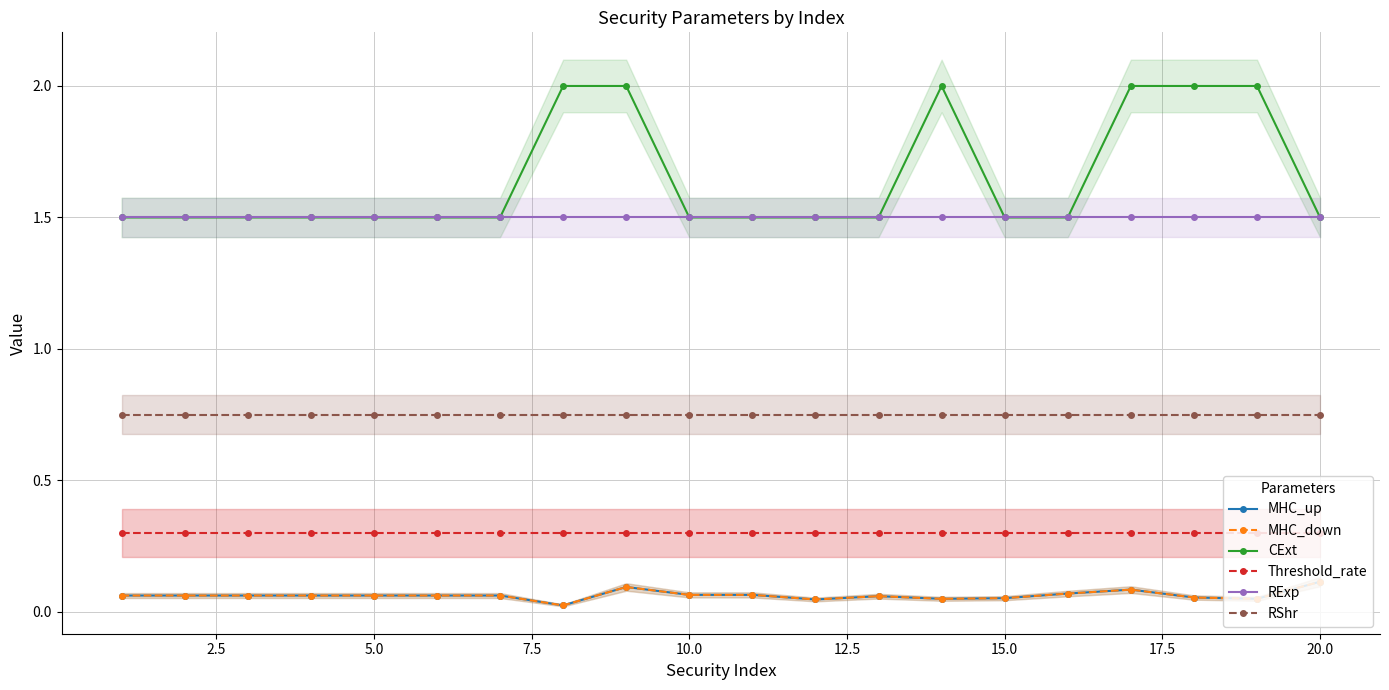

At how many categories does at least one series exceed 1?

20